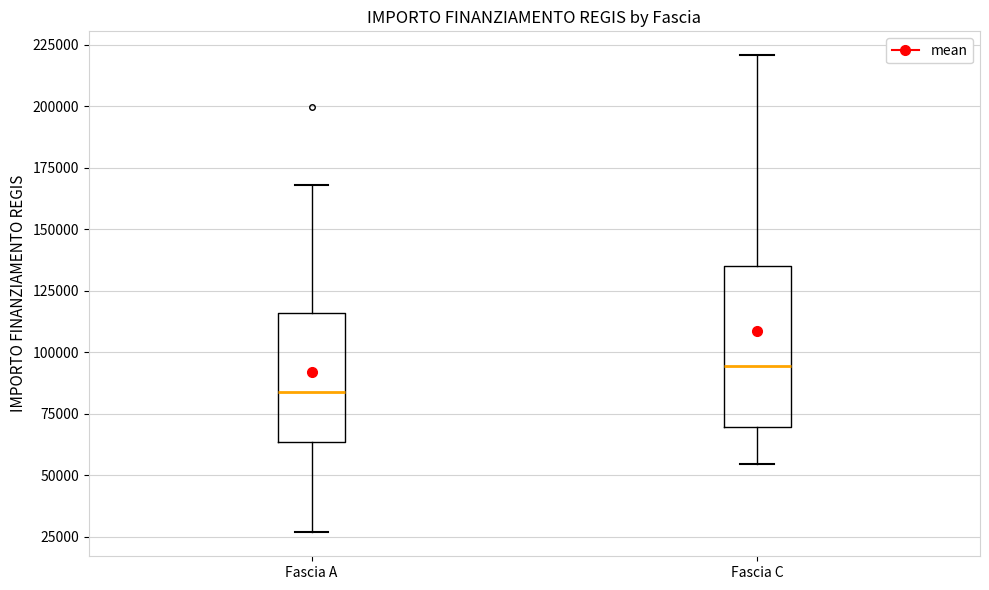

Where is the upper edge of the box for Fascia C on the y-axis? The values are not printed on the chart, so give them approximately, as read against the axis.

135000